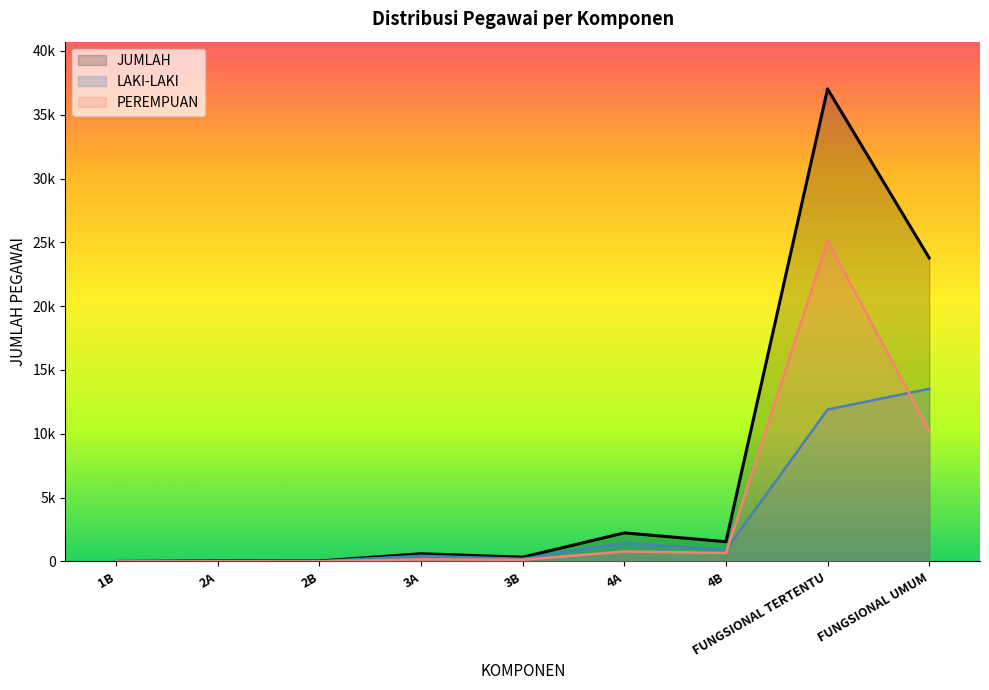

Is the value of PEREMPUAN at 3B greater than the value of LAKI-LAKI at FUNGSIONAL UMUM?

No